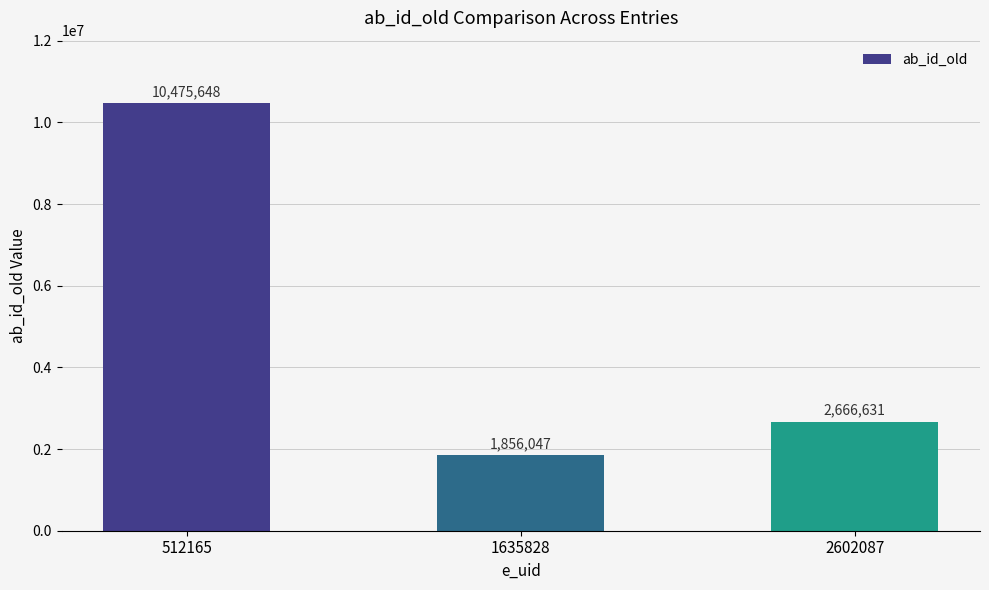

True or false: the data shows 3756804 at 2602087.

False